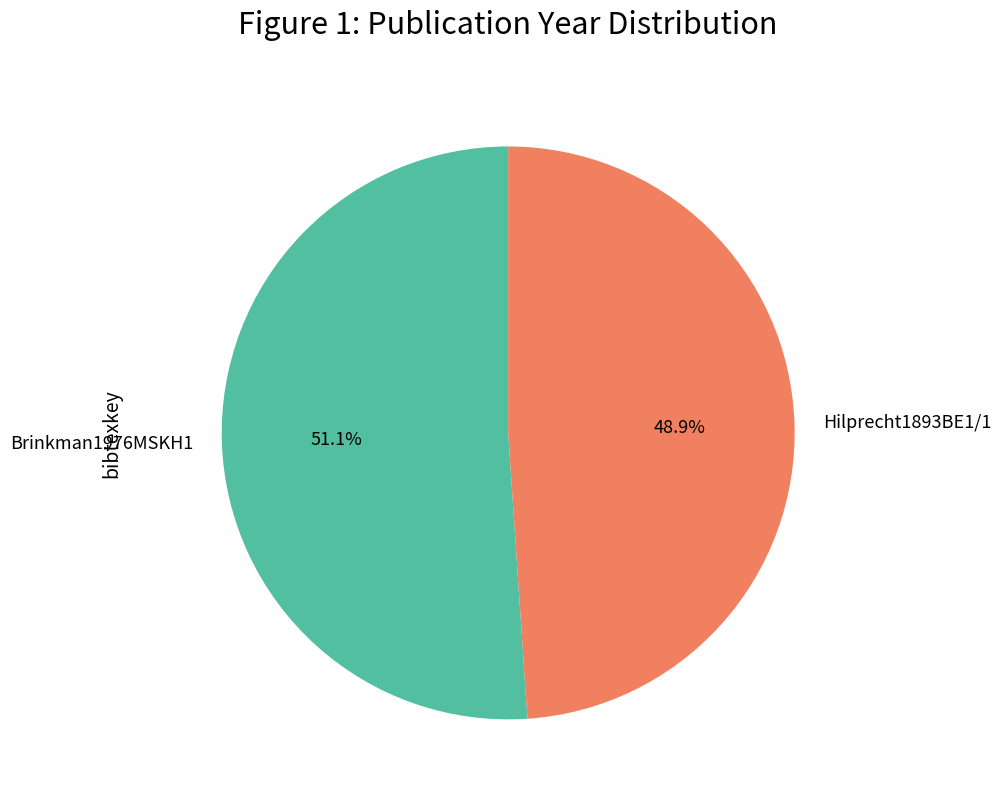

Which slice is the largest?

Brinkman1976MSKH1